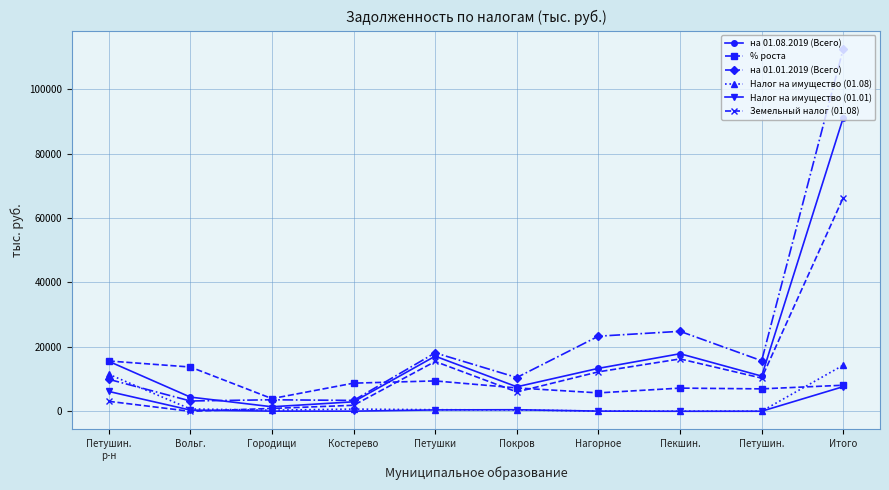

How many data points in на 01.08.2019 (Всего) are less than 13333?

5